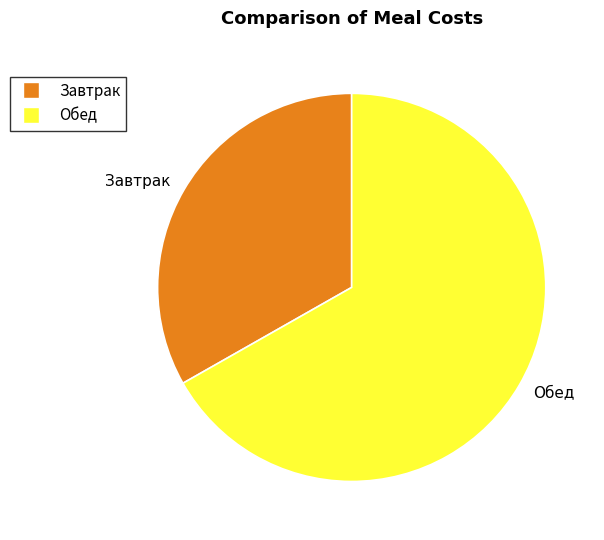

How many segments does this pie chart have?

2